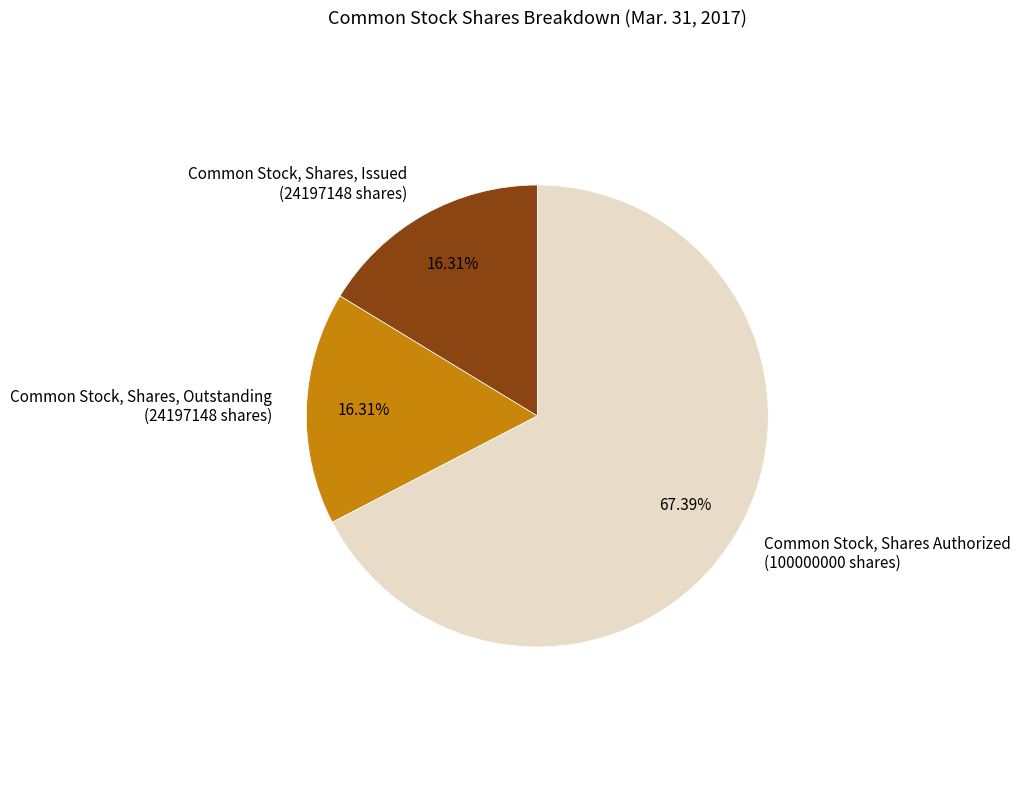

To the nearest percent, what is the difference between the largest and smallest slice percentages?

51%